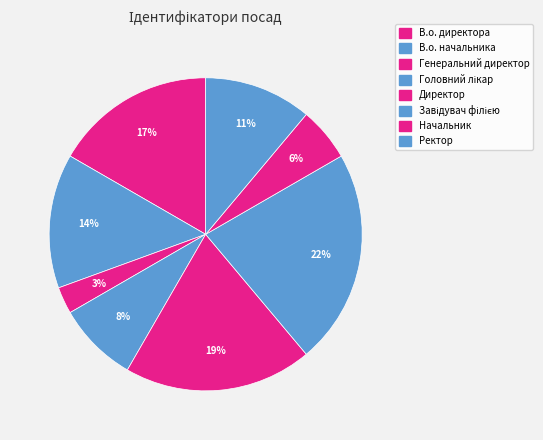

To the nearest percent, what is the average slice percentage?

12%